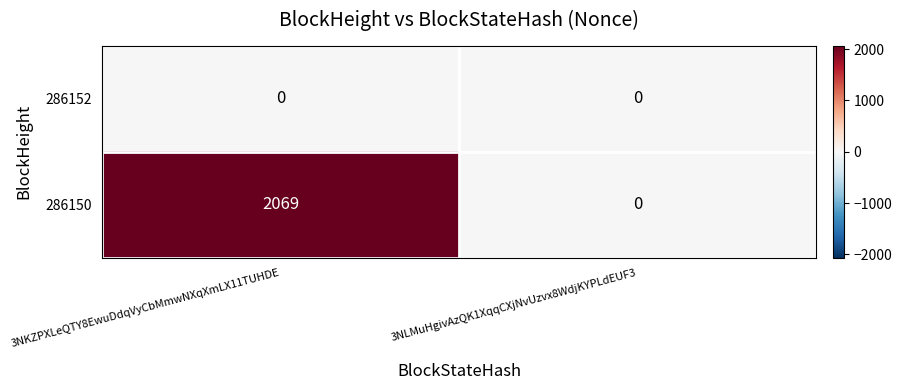

Which series has the largest total across all categories?

286150